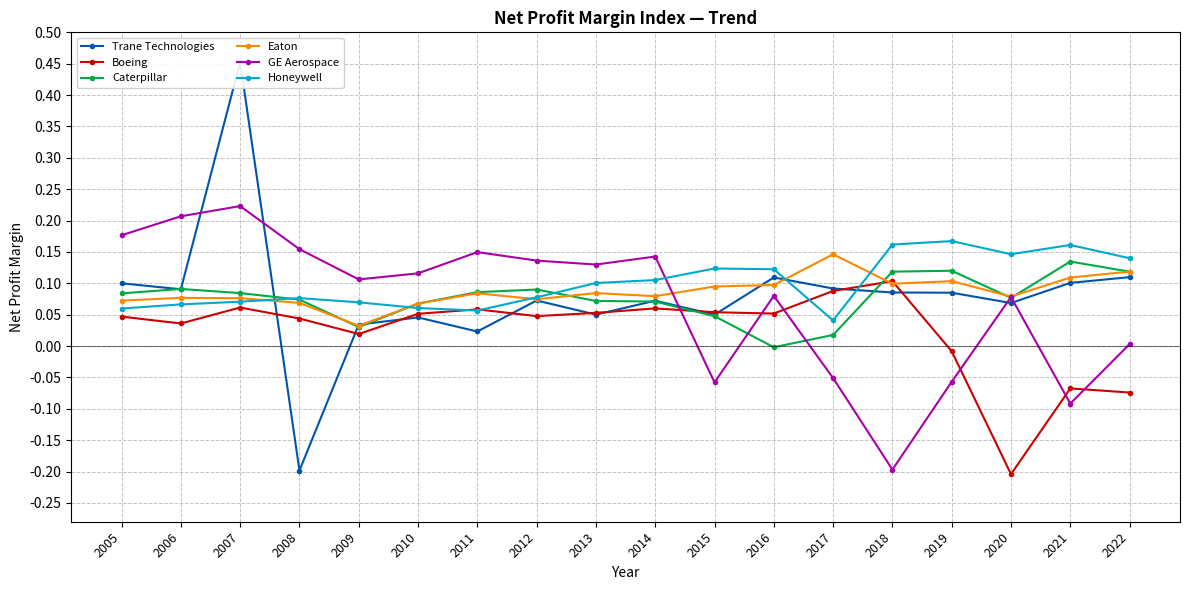

What is the value of the Boeing point at the 12th from the left?

0.1